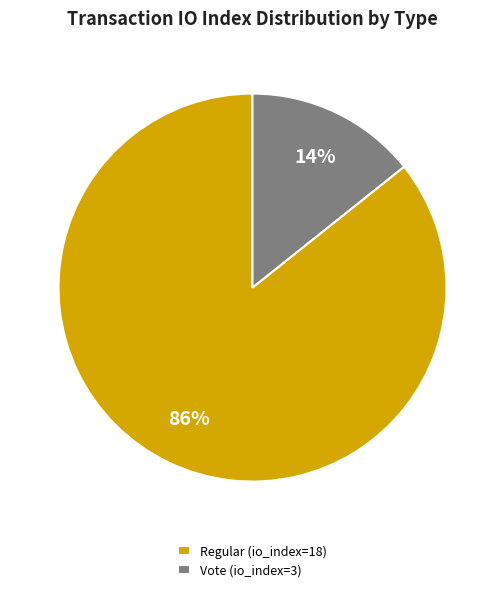

Is the sum of Regular (io_index=18) and Vote (io_index=3) greater than half?

Yes